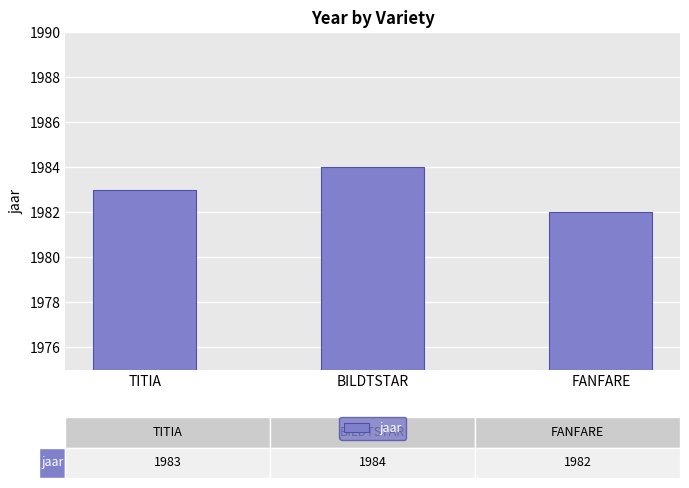

List the labels in order of value, largest first.

BILDTSTAR, TITIA, FANFARE